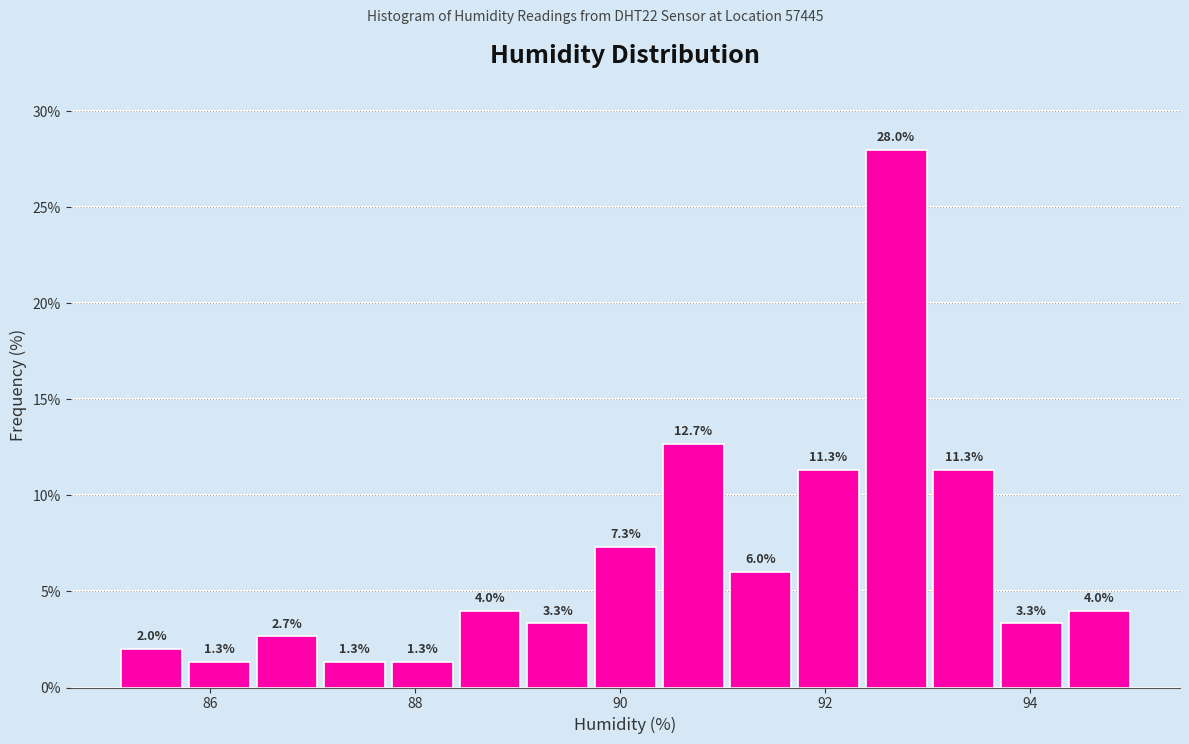

Read against the x-axis, roughly where is the centre of the tallest bar?

92.6